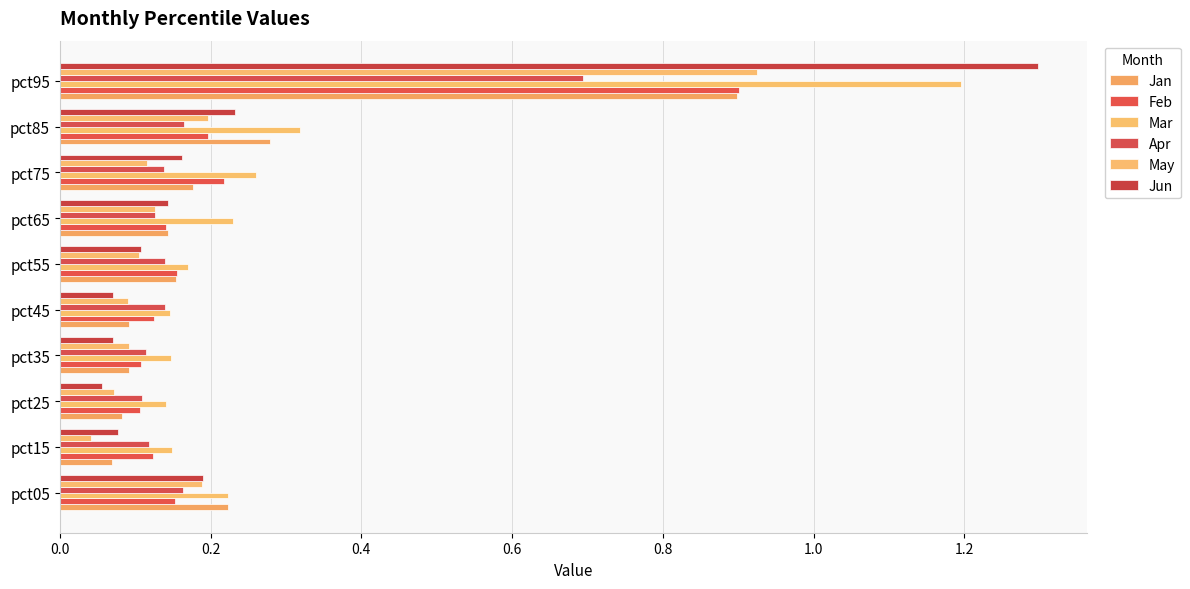

How many data points does each series have?

10